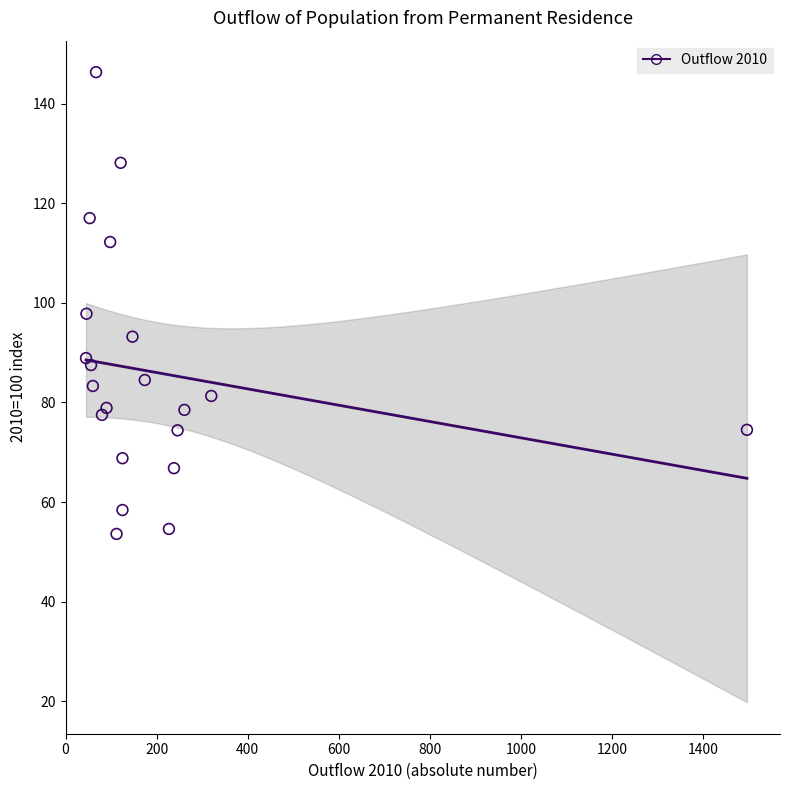

What is the range of X values (max minus min)?

1451.0